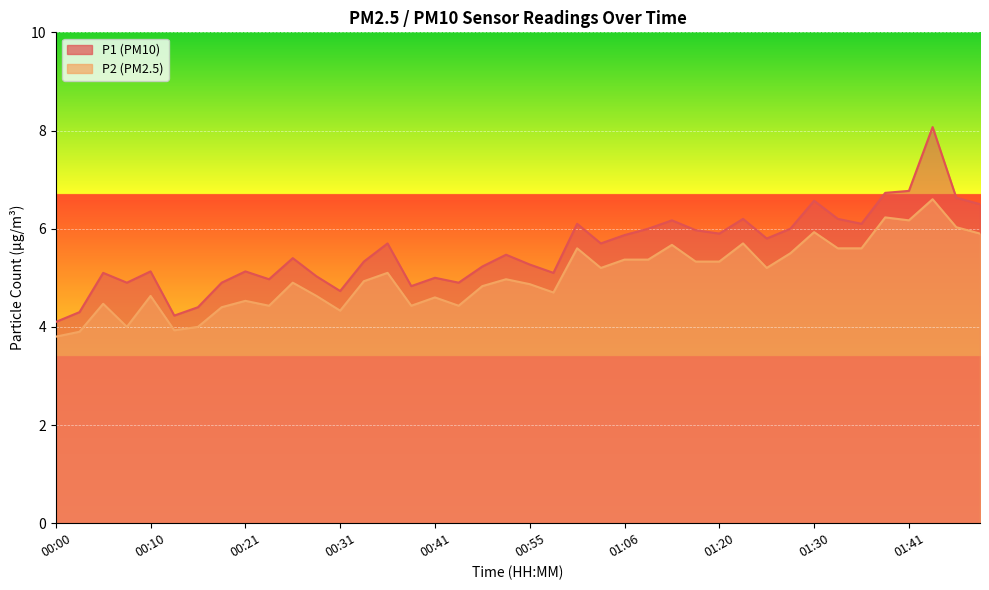

What are all the series names shown in the legend?

P1, P2